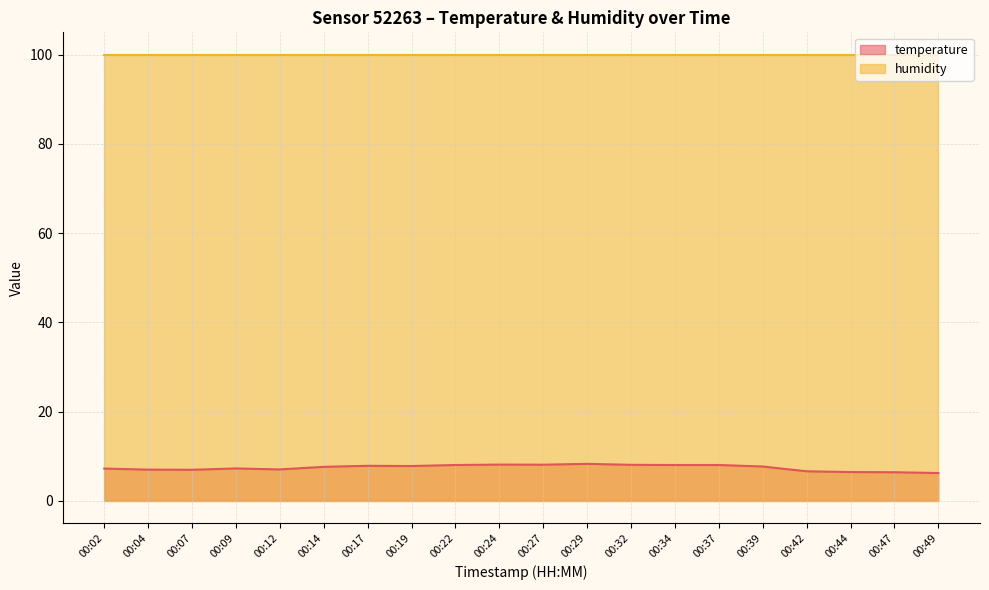

How many points are higher than both their immediate neighbors (excluding endpoints)?

4